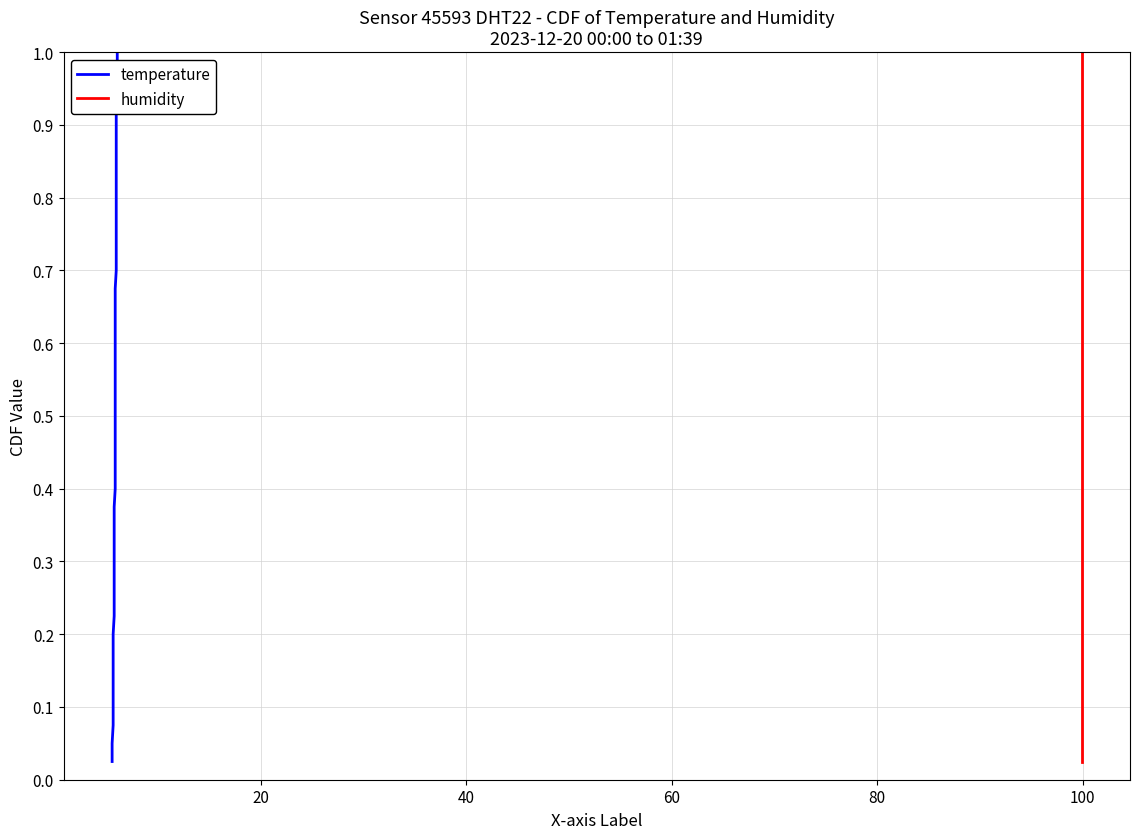

True or false: temperature and humidity cross at least once.

False